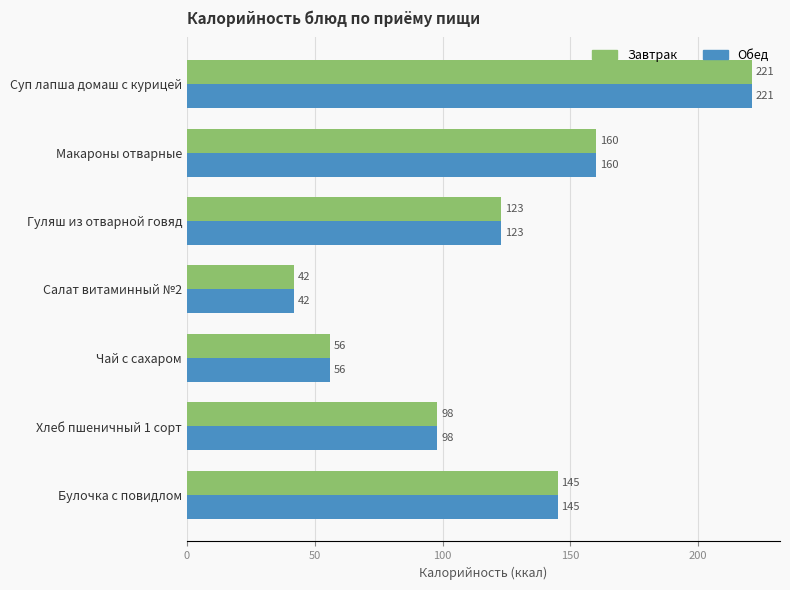

Read the Обед value at Гуляш из отварной говяд, to the nearest 10.

120